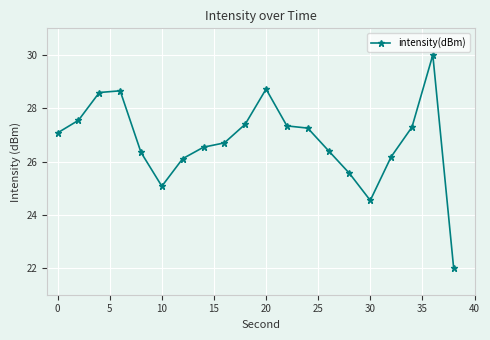

Count the number of data series in this chart.

1